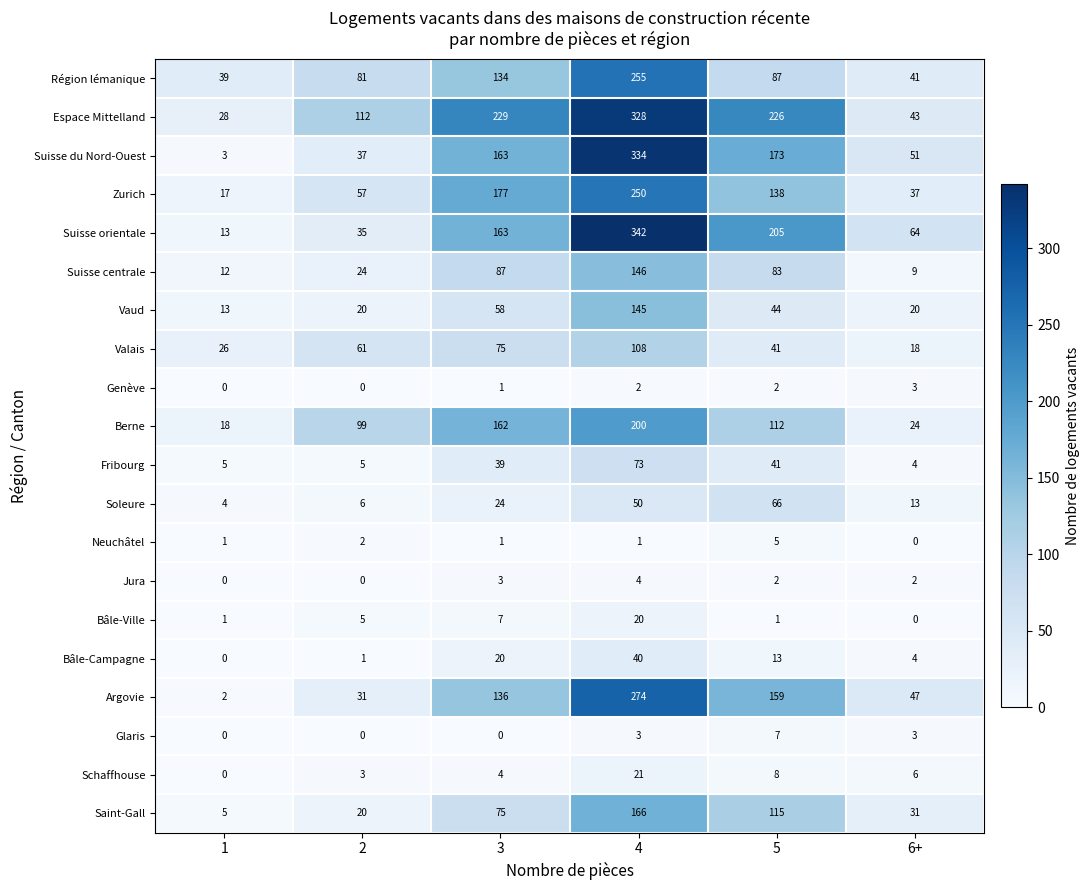

What value does the Schaffhouse series have at 3, to the nearest 5?

5